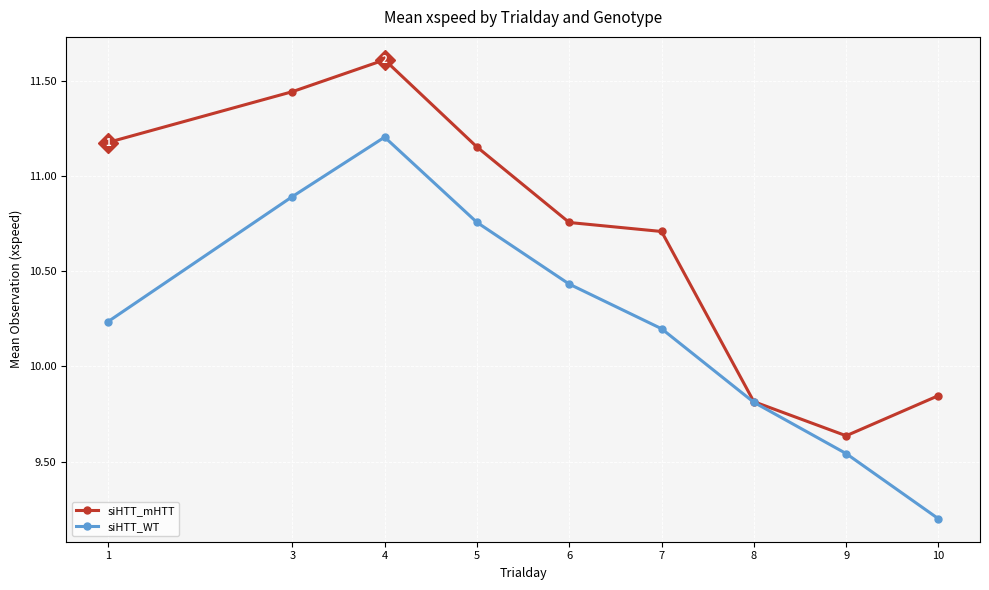

List the series in order of their overall mean, highest first.

siHTT_mHTT, siHTT_WT